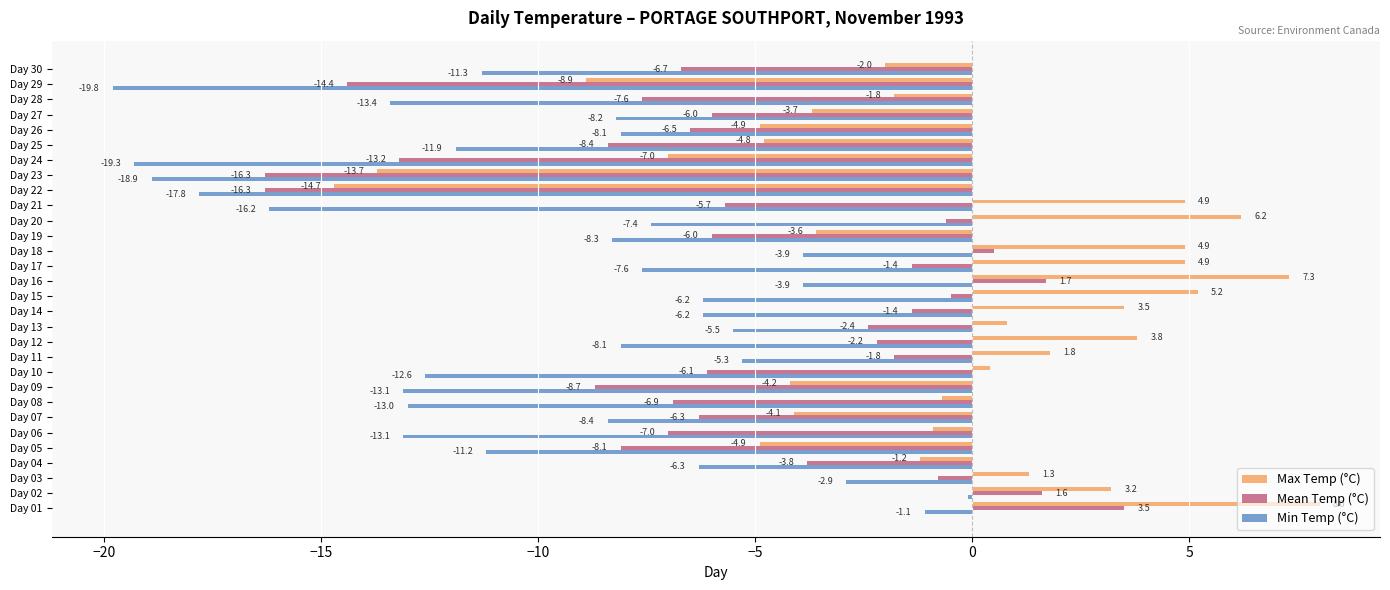

List the series in order of their peak value, lowest first.

Min Temp (°C), Mean Temp (°C), Max Temp (°C)